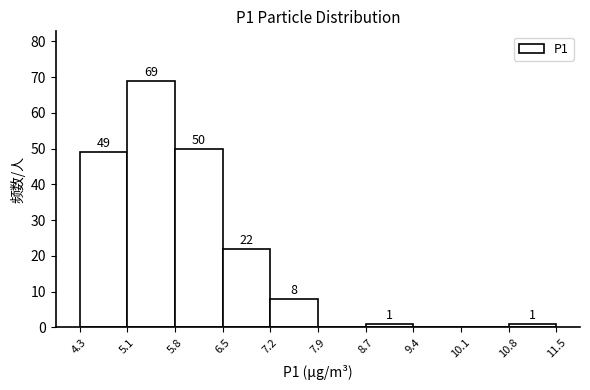

Over which range of the x-axis is the bar tallest?

5.1 to 5.8